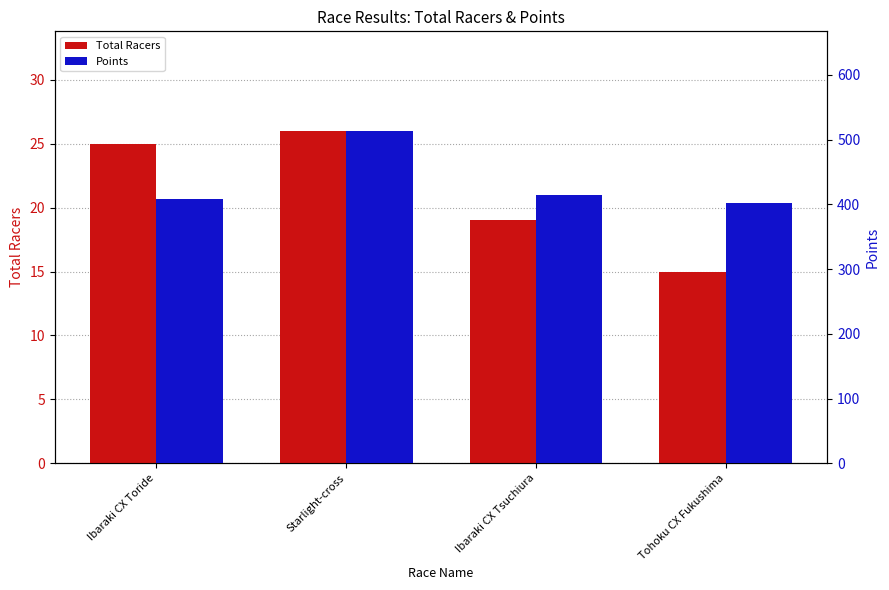

Which series has the largest range (max minus min)?

Points